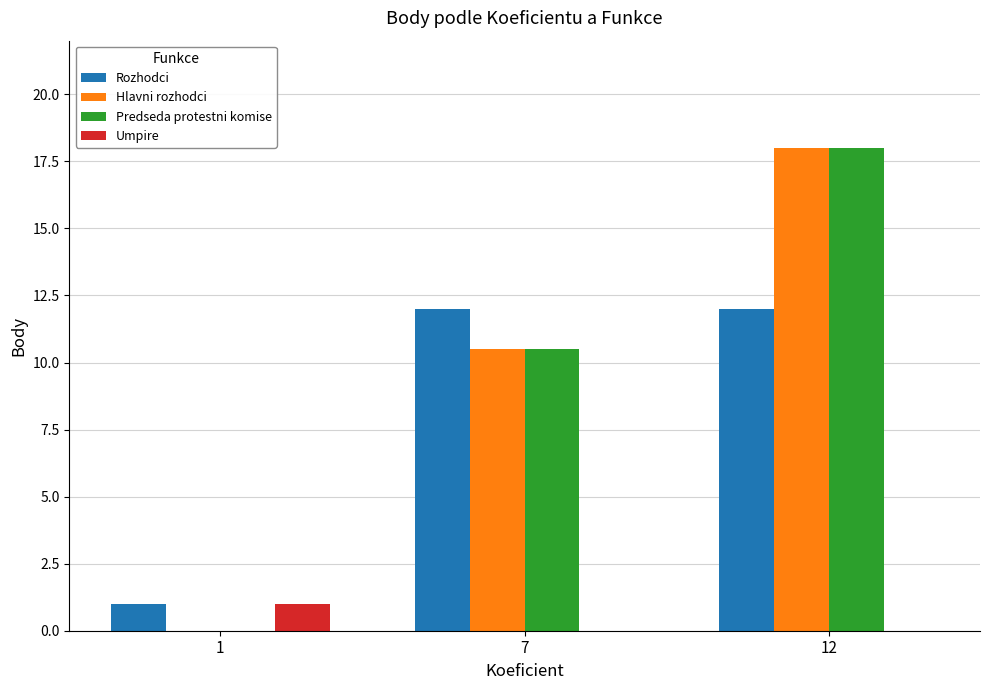

What is the sum of the Predseda protestni komise values at 12 and 7?

28.5